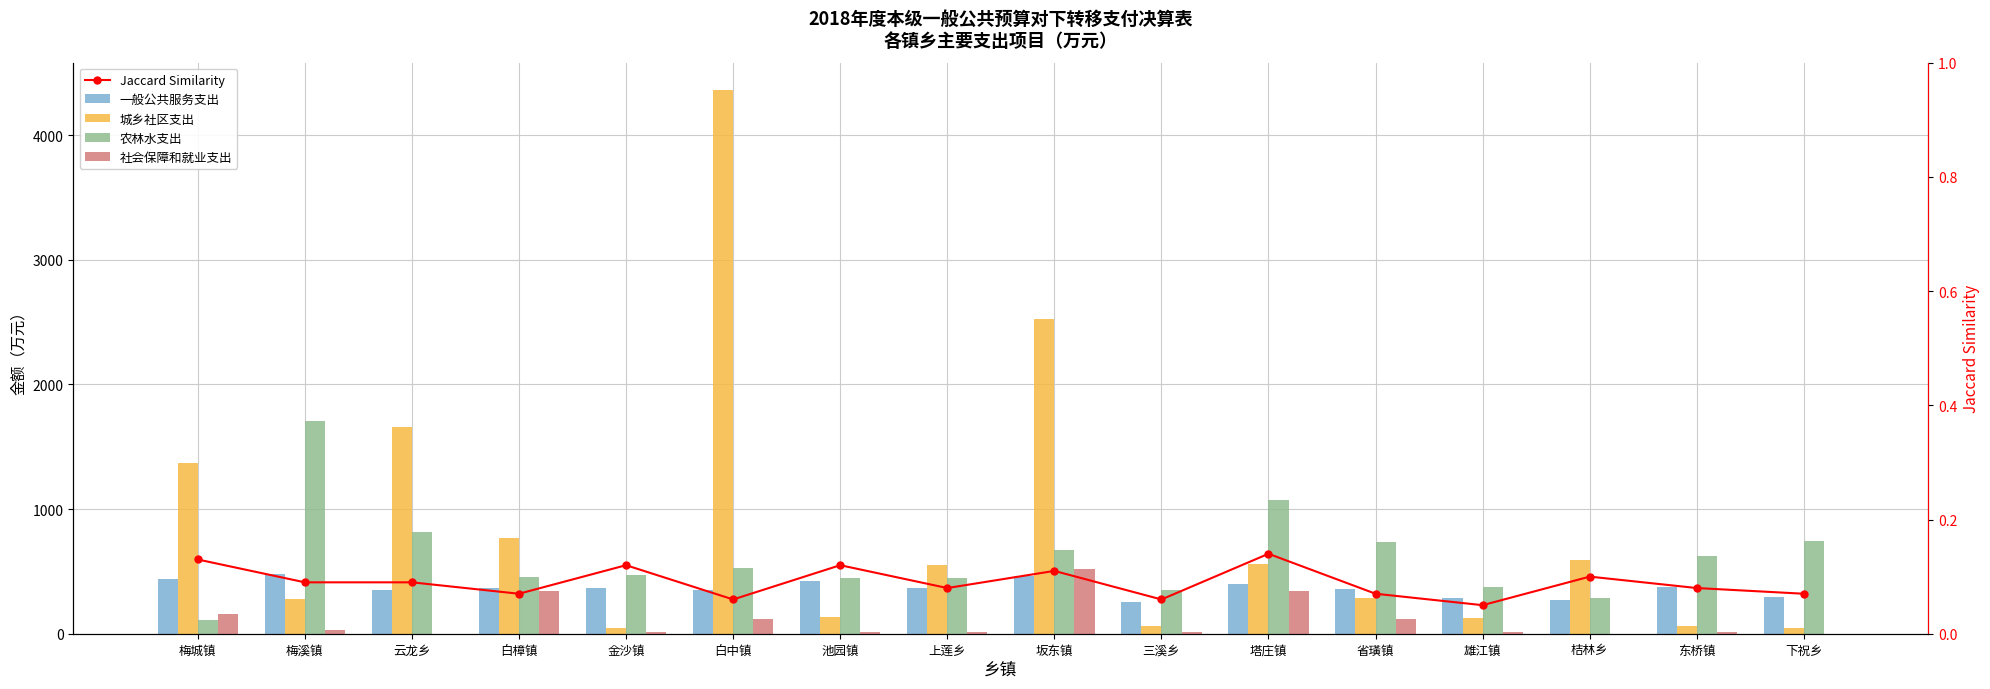

List the labels in order of 城乡社区支出 value, smallest first.

下祝乡, 金沙镇, 东桥镇, 三溪乡, 雄江镇, 池园镇, 梅溪镇, 省璜镇, 上莲乡, 塔庄镇, 桔林乡, 白樟镇, 梅城镇, 云龙乡, 坂东镇, 白中镇